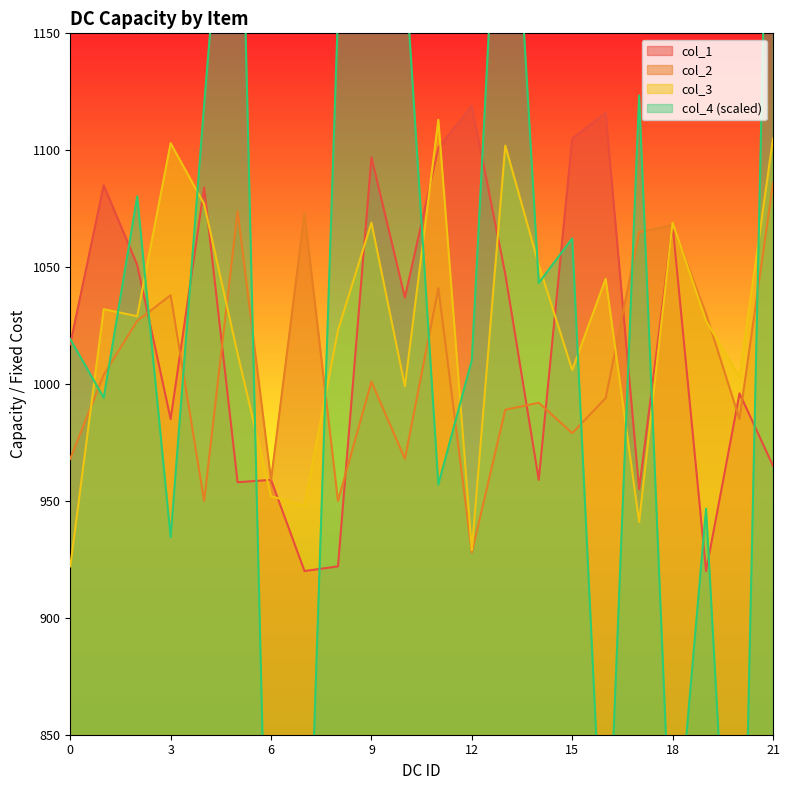

Count the number of data series in this chart.

4